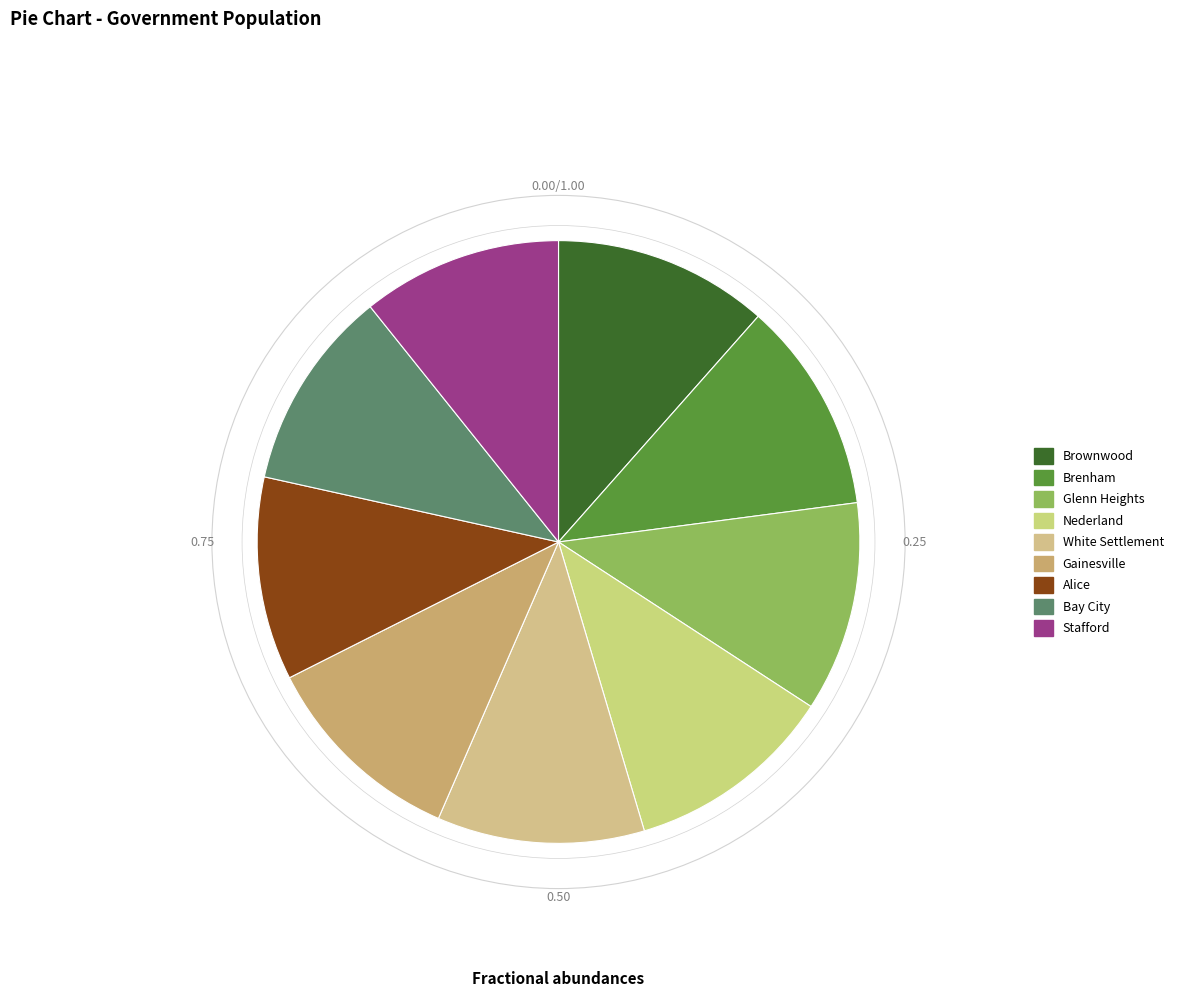

How many slices are in this pie chart?

9